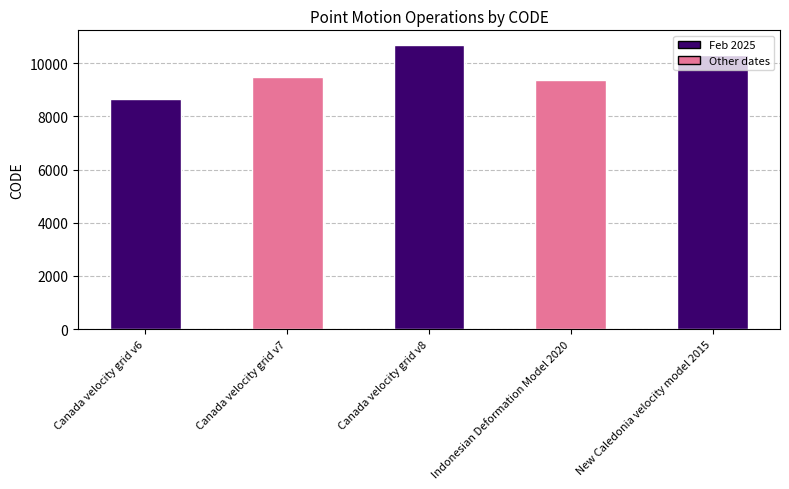

List the labels in order of value, smallest first.

Canada velocity grid v6, Indonesian Deformation Model 2020, Canada velocity grid v7, New Caledonia velocity model 2015, Canada velocity grid v8